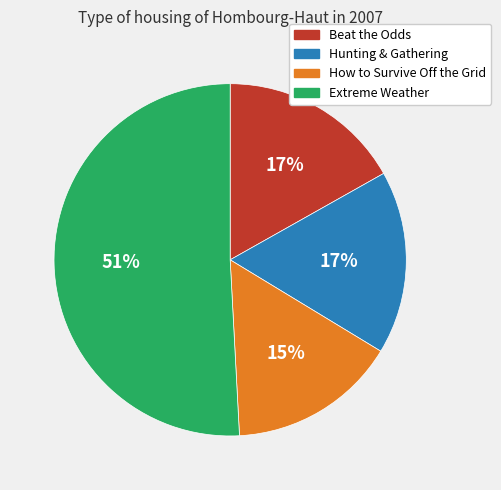

Count the number of slices in the pie.

4